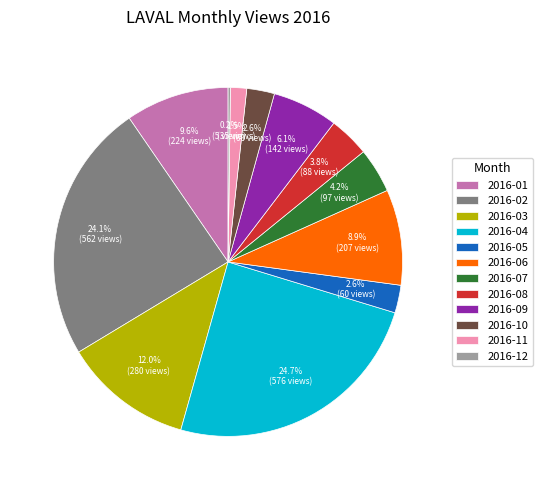

What portion of the pie excludes 2016-10?

97.4%